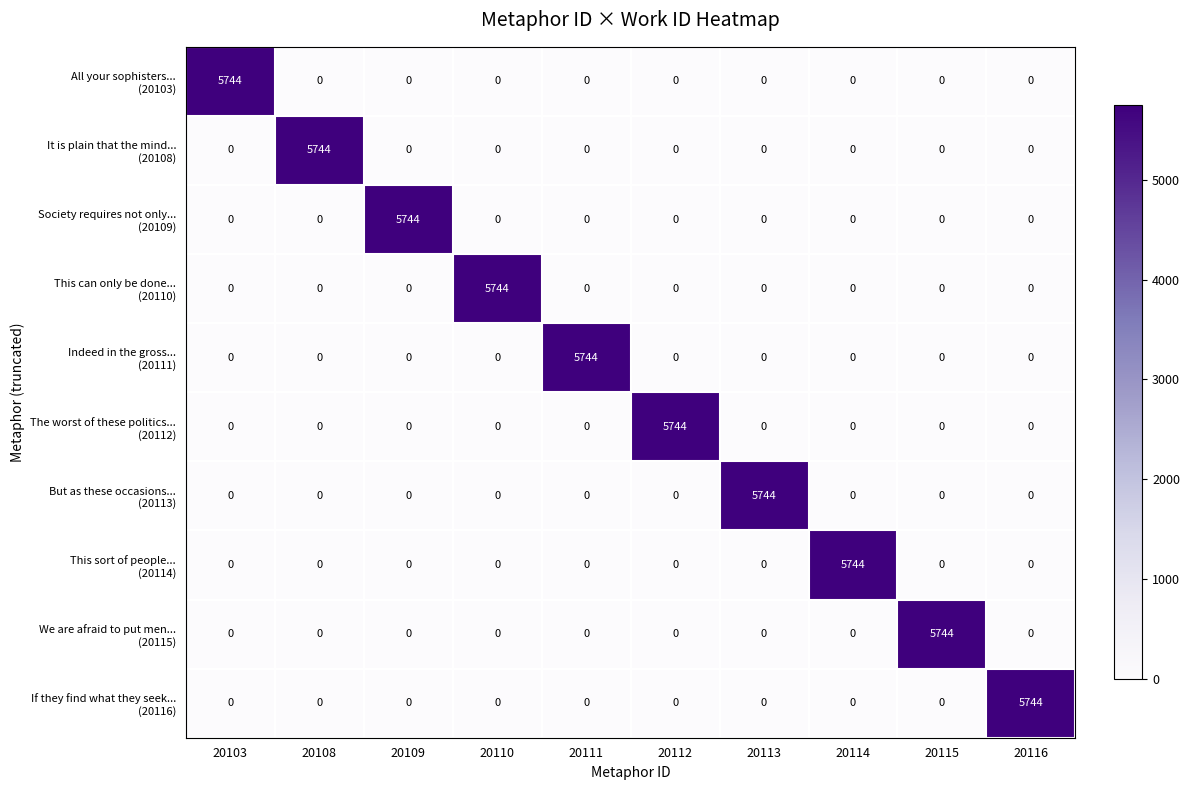

How many distinct data groups are displayed?

10